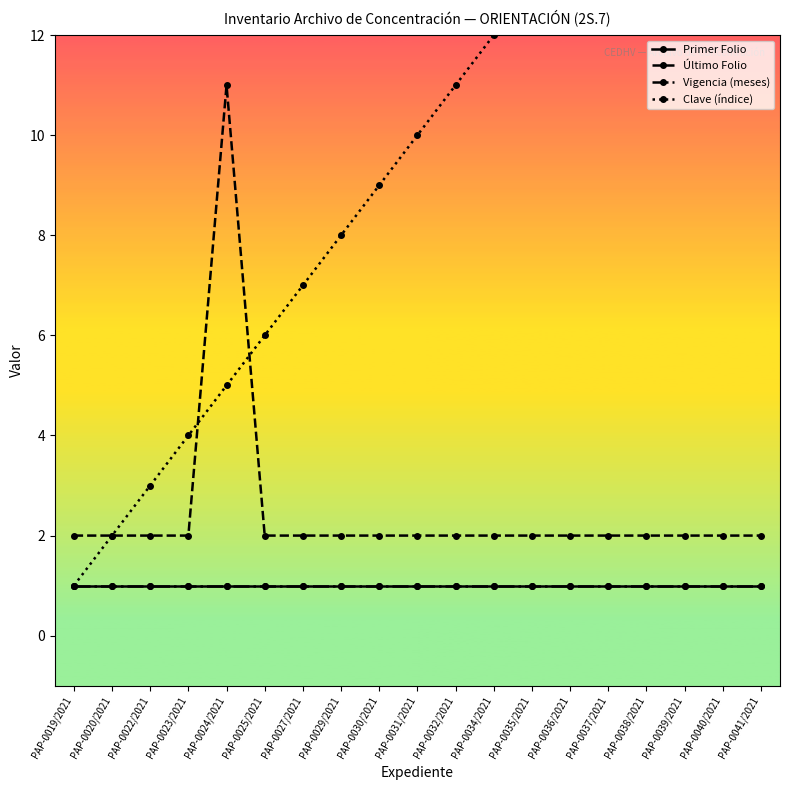

At how many categories does at least one series exceed 7?

13